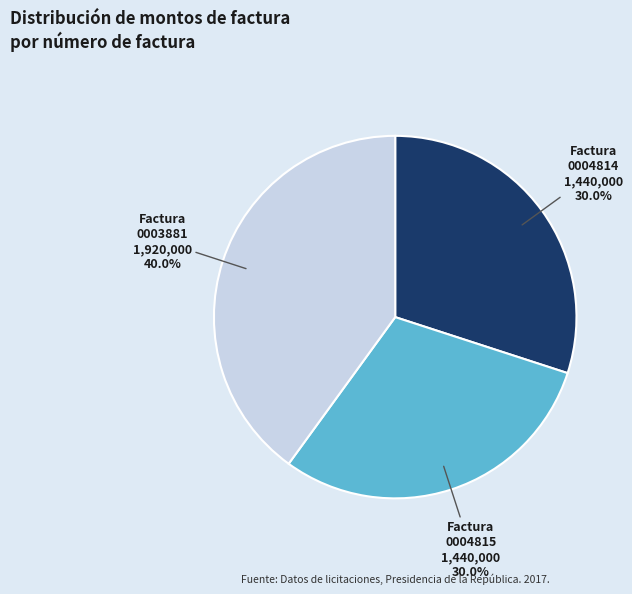

Does any single category account for the majority?

No